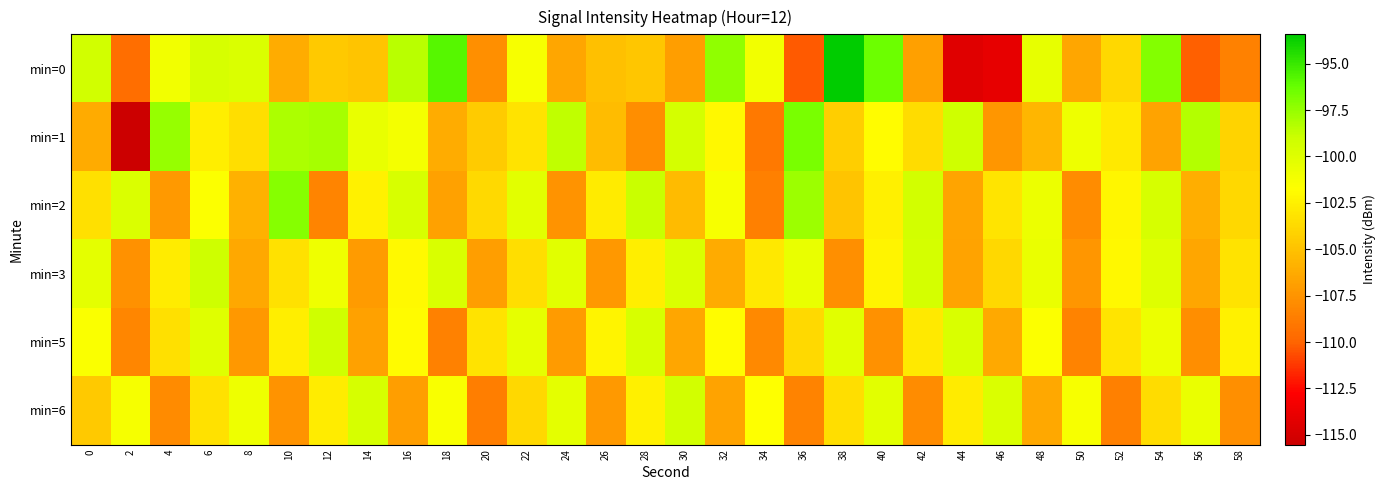

Reading left to right, what are all the values shown in this chart?

min=0: 0=-99.2	2=-109.5	4=-101.1	6=-99.5	8=-99.7	10=-106.2	12=-104.6	14=-104.9	16=-98.4	18=-95.8	20=-107.7	22=-101.3	24=-106.5	26=-105.1	28=-104.8	30=-106.9	32=-97.3	34=-101.1	36=-110.3	38=-93.4	40=-96.4	42=-106.9	44=-114.4	46=-114.0	48=-100.5	50=-106.5	52=-103.8	54=-97.0	56=-110.1	58=-108.5
min=1: 0=-106.3	2=-115.5	4=-97.6	6=-102.7	8=-103.5	10=-98.2	12=-98.0	14=-100.5	16=-101.1	18=-106.2	20=-104.5	22=-103.2	24=-98.6	26=-105.3	28=-107.8	30=-99.4	32=-102.1	34=-108.9	36=-96.7	38=-104.3	40=-101.8	42=-103.6	44=-99.2	46=-107.4	48=-105.6	50=-100.8	52=-102.9	54=-106.7	56=-98.3	58=-104.1
min=2: 0=-103.4	2=-99.8	4=-107.2	6=-101.6	8=-105.9	10=-97.1	12=-108.3	14=-102.4	16=-99.6	18=-106.8	20=-103.7	22=-100.2	24=-107.5	26=-102.8	28=-98.9	30=-105.4	32=-101.3	34=-108.6	36=-97.7	38=-104.9	40=-102.5	42=-99.3	44=-106.6	46=-103.1	48=-100.7	50=-107.9	52=-102.2	54=-99.5	56=-106.1	58=-103.8
min=3: 0=-100.3	2=-107.6	4=-102.7	6=-99.1	8=-106.4	10=-103.3	12=-100.9	14=-107.1	16=-102.0	18=-99.7	20=-106.9	22=-103.5	24=-100.1	26=-107.3	28=-102.6	30=-99.8	32=-106.2	34=-103.0	36=-100.5	38=-107.7	40=-102.3	42=-99.4	44=-106.7	46=-103.8	48=-100.6	50=-107.4	52=-102.1	54=-99.9	56=-106.5	58=-103.2
min=5: 0=-101.5	2=-108.2	4=-103.4	6=-100.0	8=-107.3	10=-102.6	12=-99.2	14=-106.8	16=-101.9	18=-108.5	20=-103.2	22=-100.4	24=-107.1	26=-102.3	28=-99.6	30=-106.5	32=-101.8	34=-108.1	36=-103.7	38=-100.1	40=-107.6	42=-102.9	44=-99.7	46=-106.3	48=-101.6	50=-108.4	52=-103.1	54=-100.7	56=-107.8	58=-102.4
min=6: 0=-104.6	2=-101.2	4=-108.0	6=-103.3	8=-100.8	10=-107.5	12=-102.7	14=-99.5	16=-106.9	18=-101.4	20=-108.7	22=-103.8	24=-100.3	26=-107.2	28=-102.5	30=-99.3	32=-106.7	34=-101.7	36=-108.4	38=-103.5	40=-100.2	42=-107.9	44=-102.8	46=-99.8	48=-106.4	50=-101.3	52=-108.6	54=-103.6	56=-100.6	58=-107.7